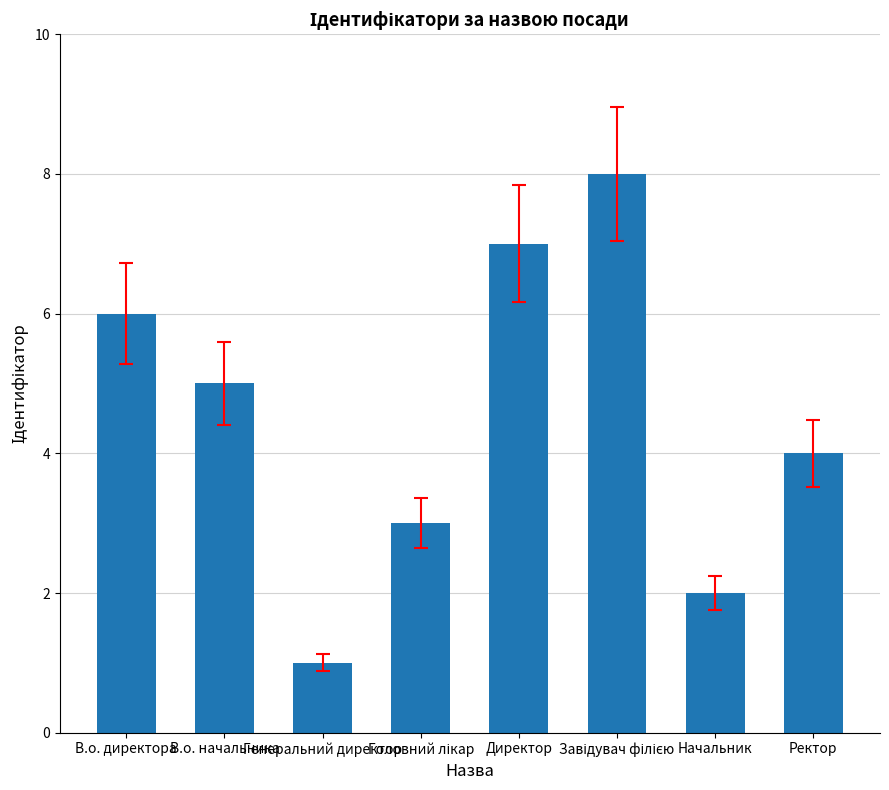

What is the sum of all values?

36